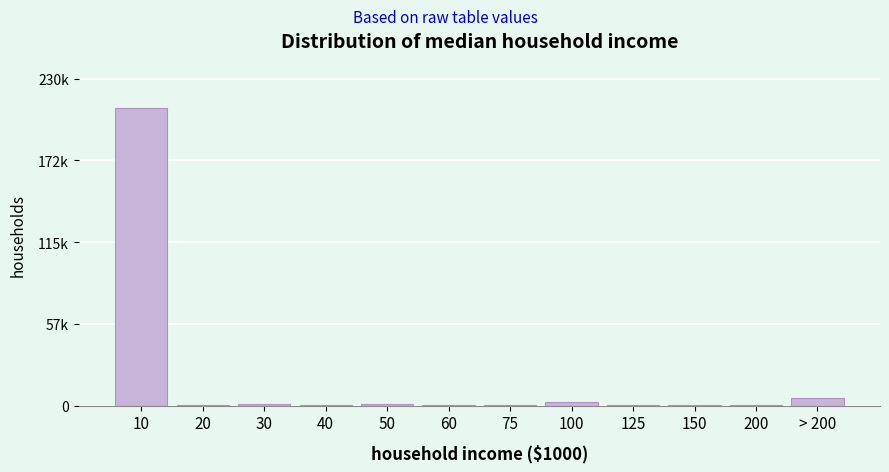

Are the bars horizontal?

No